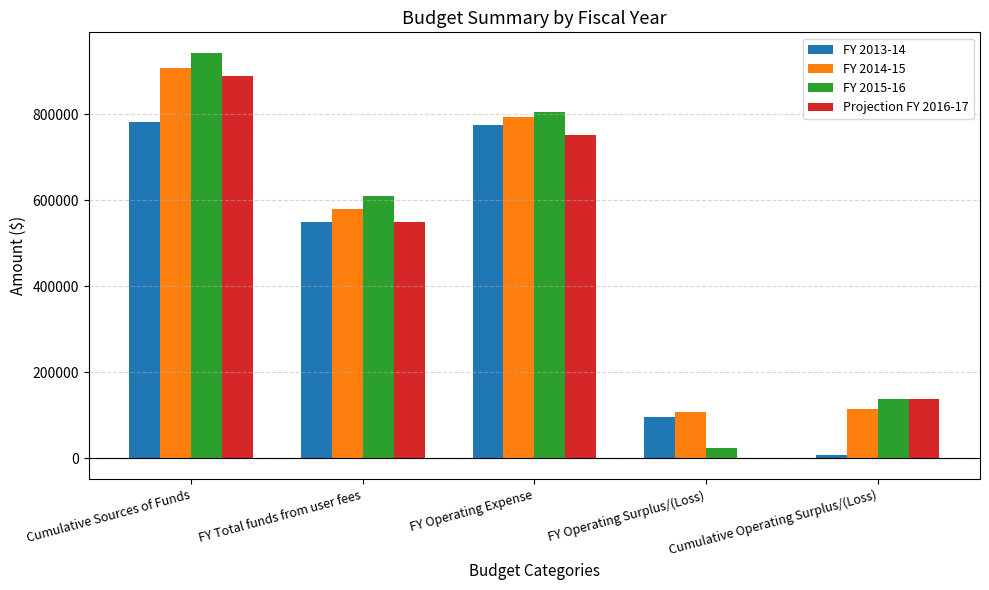

At which category is the sum across all series the highest?

Cumulative Sources of Funds